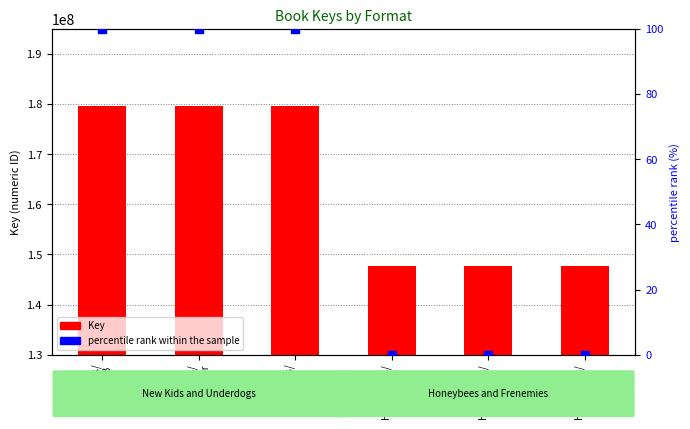

What is the total value across all series at New Kids/
eBook?

179720295.0